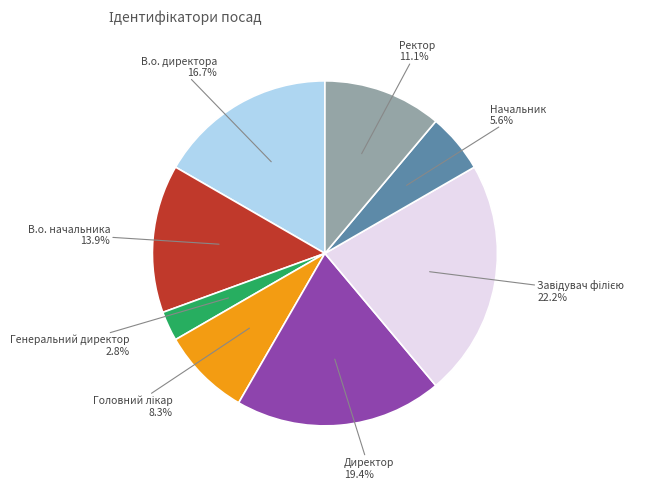

To the nearest percent, what portion does Начальник represent?

6%